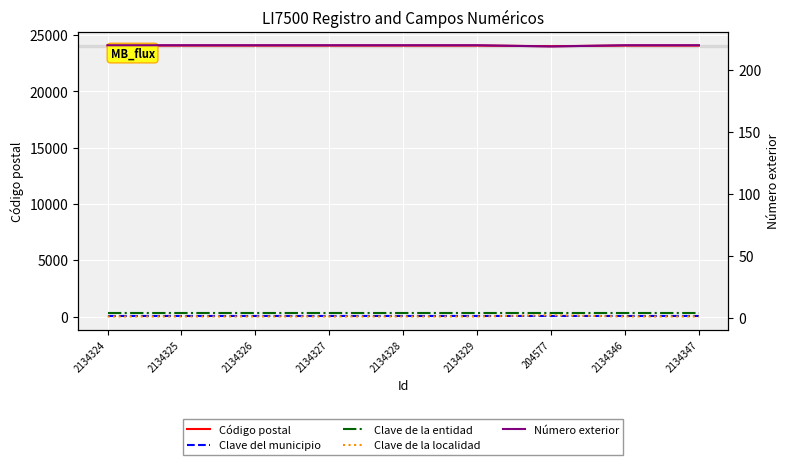

What is the value of the Número exterior point at the 8th from the left?

220